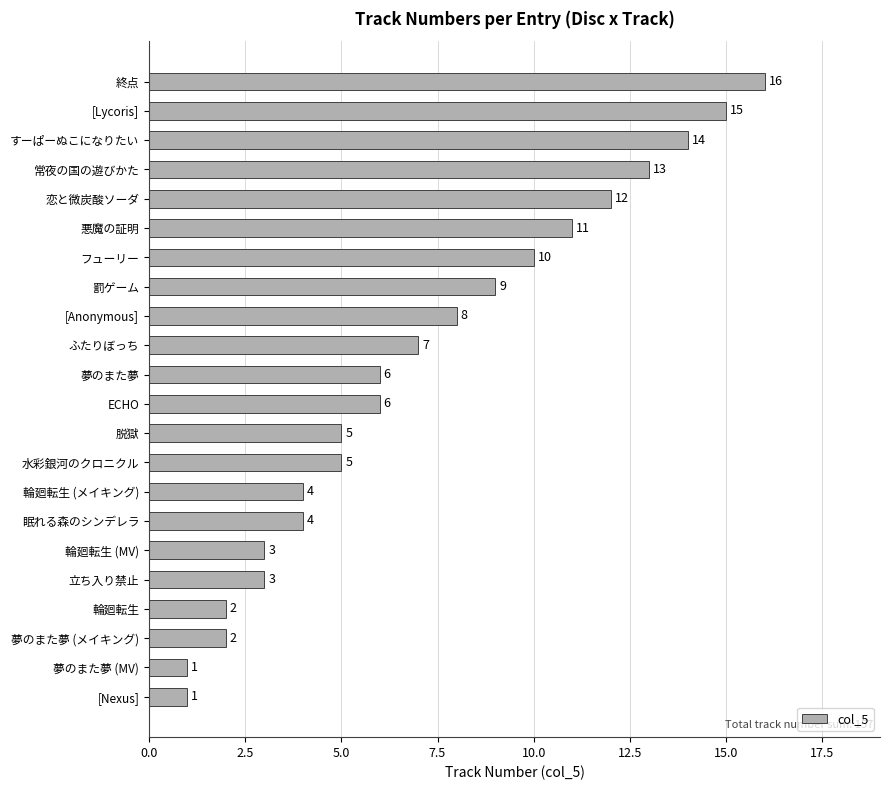

What is the smallest value displayed?

1